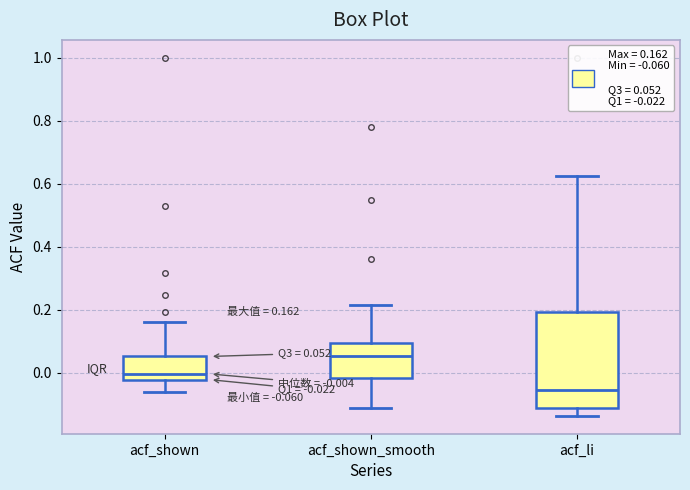

Which box's median line is the lowest?

acf_li